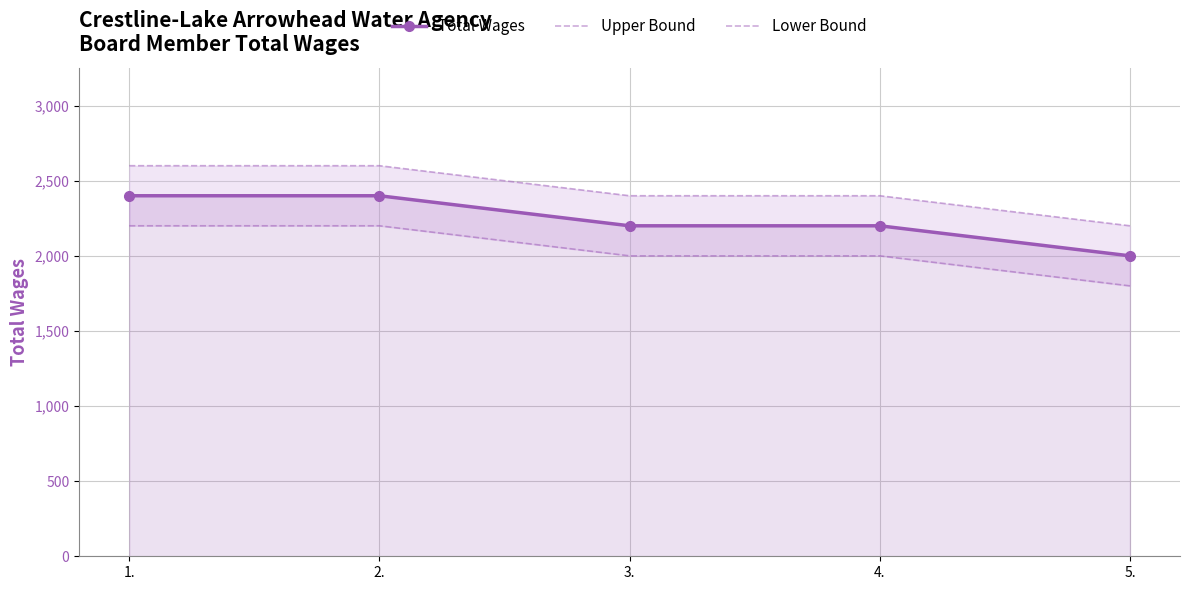

The value of Upper Bound at 4. is 3463. True or false?

False